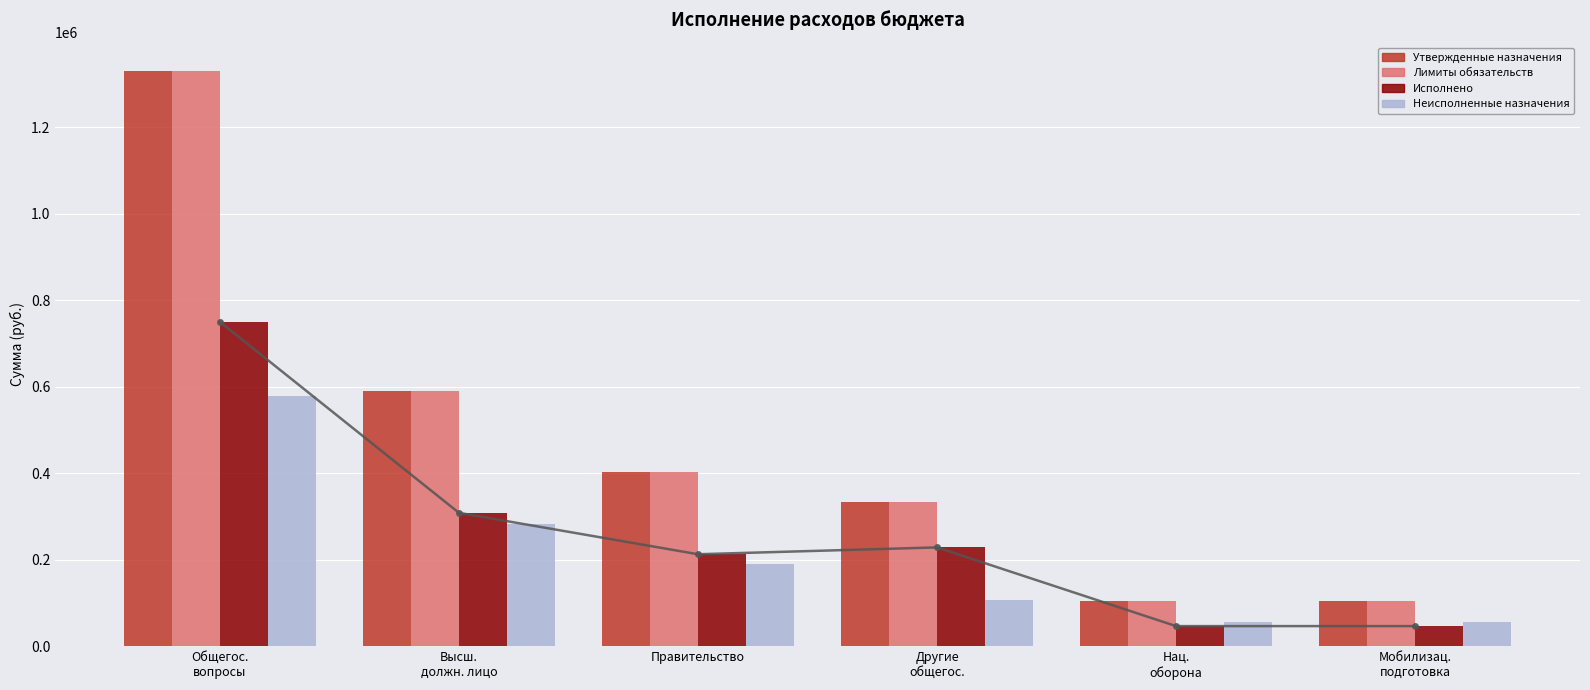

Which series changed the most between Высш.
должн. лицо and Другие
общегос.?

Утвержденные назначения